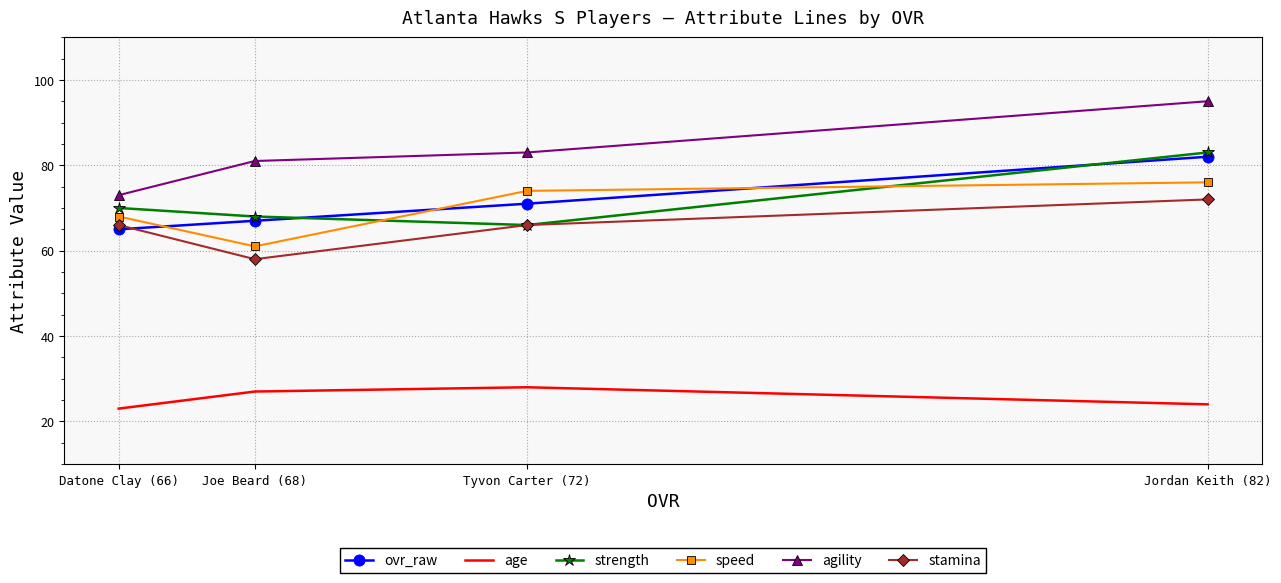

How many values in the ovr_raw series exceed 71?

1